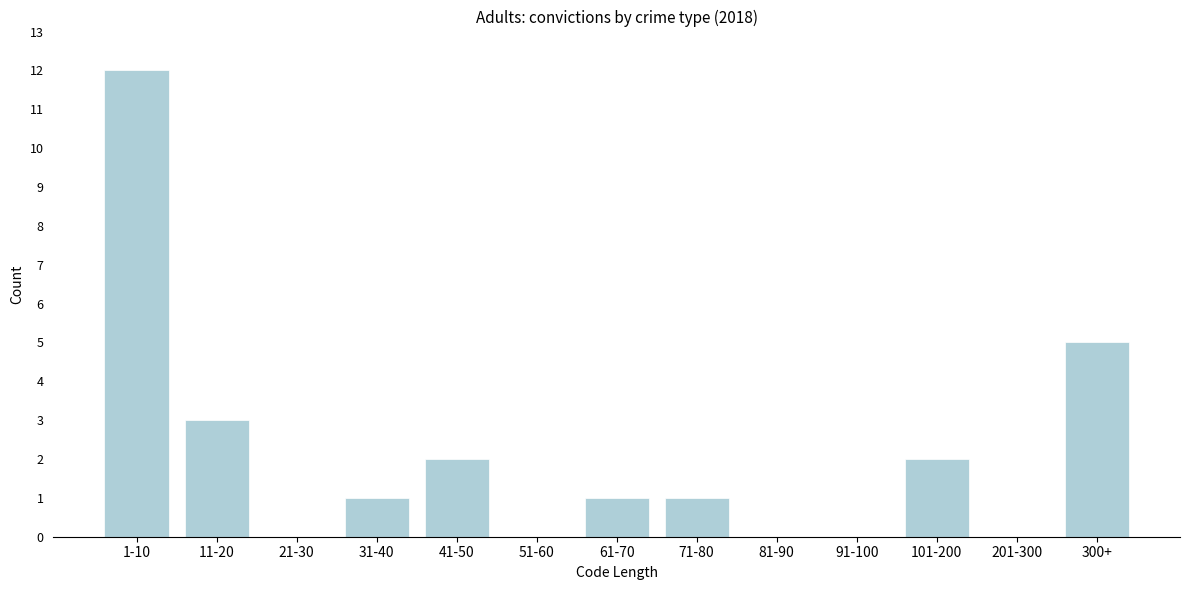

Reading left to right, list all the values displayed in this chart.

1-10=12	11-20=3	21-30=0	31-40=1	41-50=2	51-60=0	61-70=1	71-80=1	81-90=0	91-100=0	101-200=2	201-300=0	300+=5